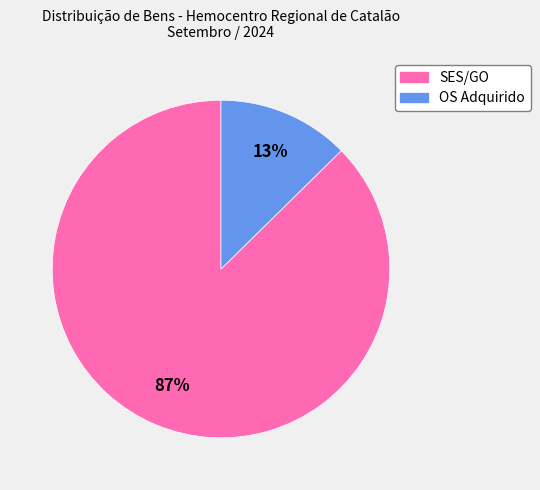

Between OS Adquirido and SES/GO, which is larger?

SES/GO